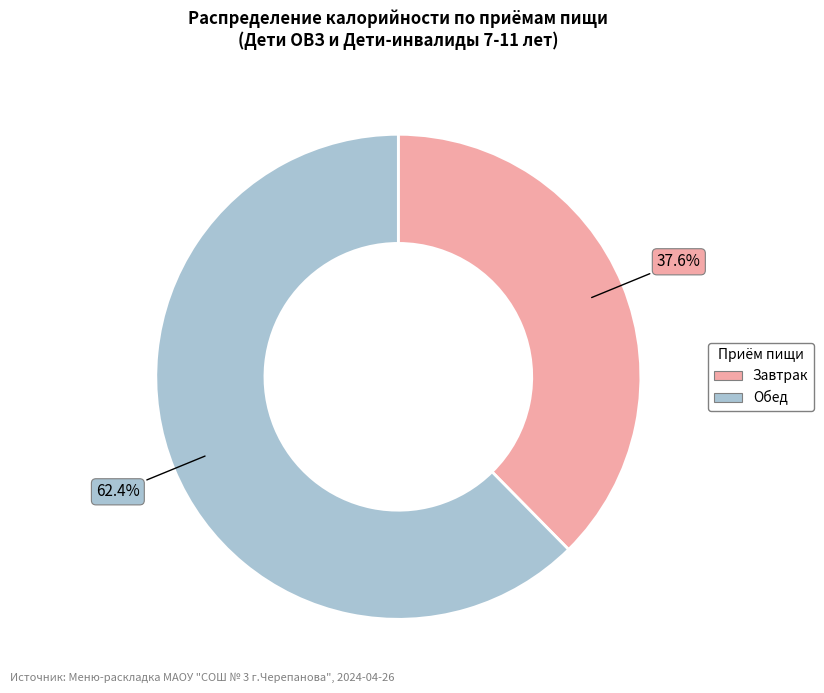

To the nearest percent, what percentage of the pie is Завтрак?

38%